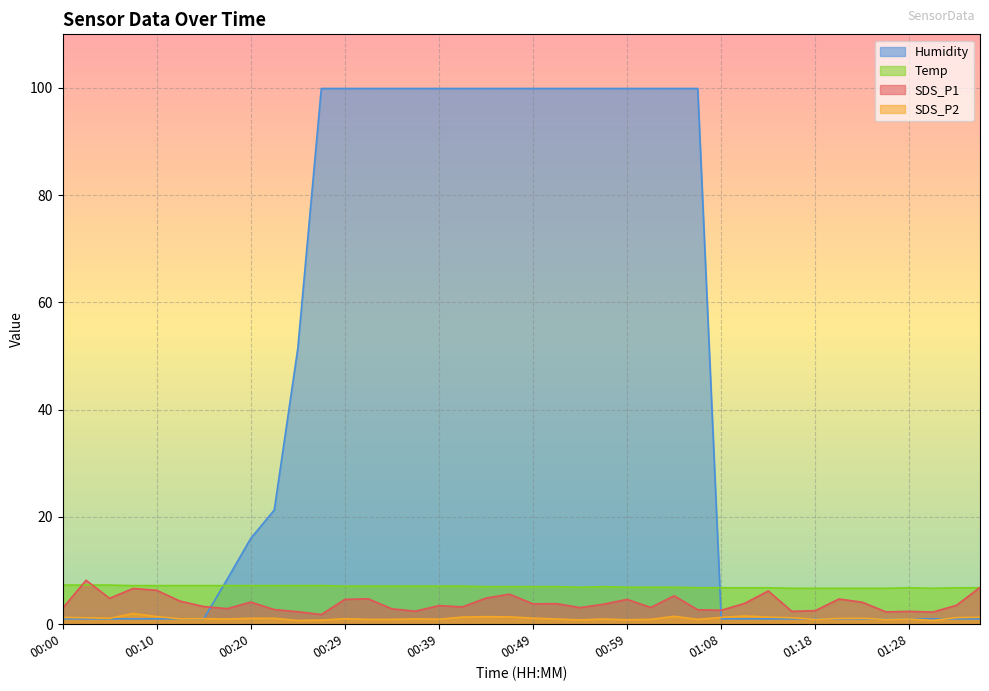

True or false: SDS_P2 has more than 1 interior local peaks.

True